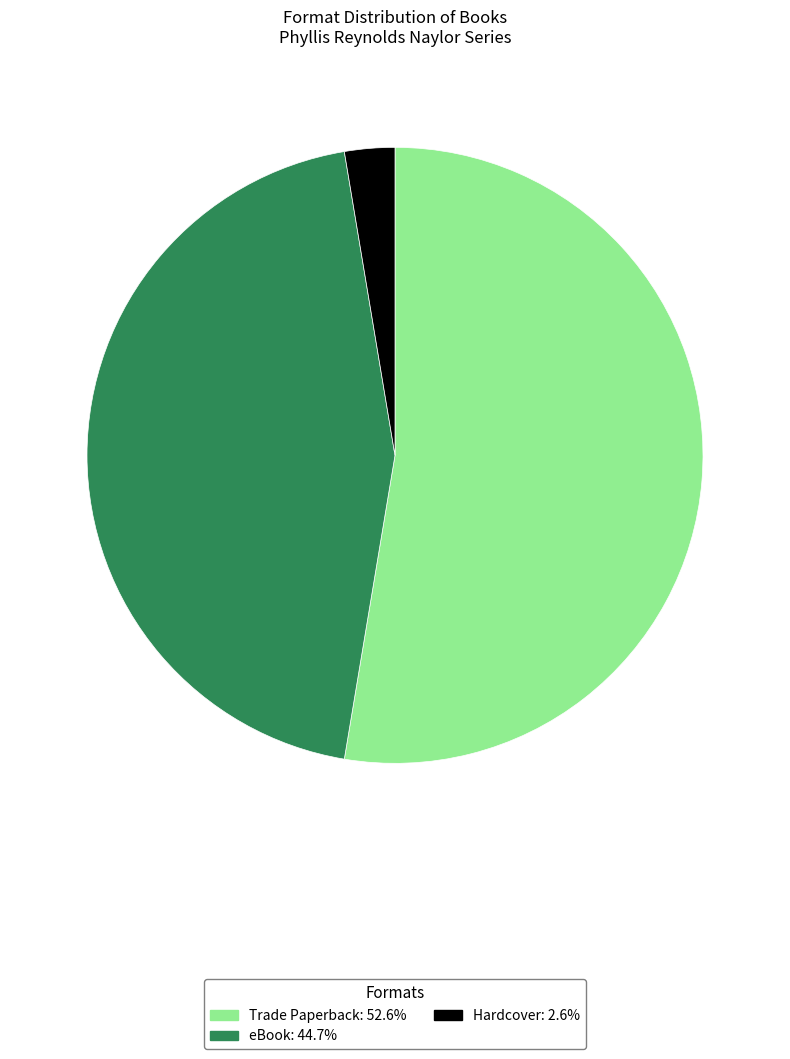

Do Trade Paperback and eBook together represent more than half of the pie?

Yes